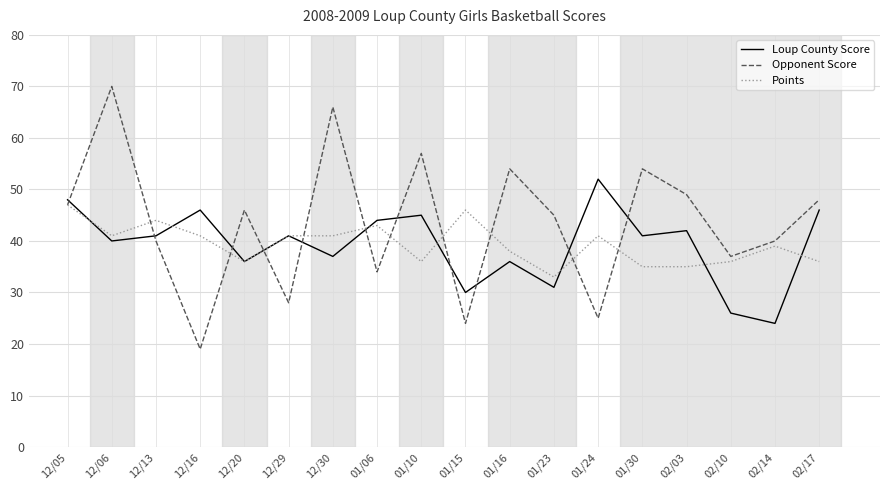

Reading left to right, extract all data points from this chart.

Loup County Score: 12/05=48	12/06=40	12/13=41	12/16=46	12/20=36	12/29=41	12/30=37	01/06=44	01/10=45	01/15=30	01/16=36	01/23=31	01/24=52	01/30=41	02/03=42	02/10=26	02/14=24	02/17=46
Opponent Score: 12/05=47	12/06=70	12/13=40	12/16=19	12/20=46	12/29=28	12/30=66	01/06=34	01/10=57	01/15=24	01/16=54	01/23=45	01/24=25	01/30=54	02/03=49	02/10=37	02/14=40	02/17=48
Points: 12/05=47	12/06=41	12/13=44	12/16=41	12/20=36	12/29=41	12/30=41	01/06=43	01/10=36	01/15=46	01/16=38	01/23=33	01/24=41	01/30=35	02/03=35	02/10=36	02/14=39	02/17=36